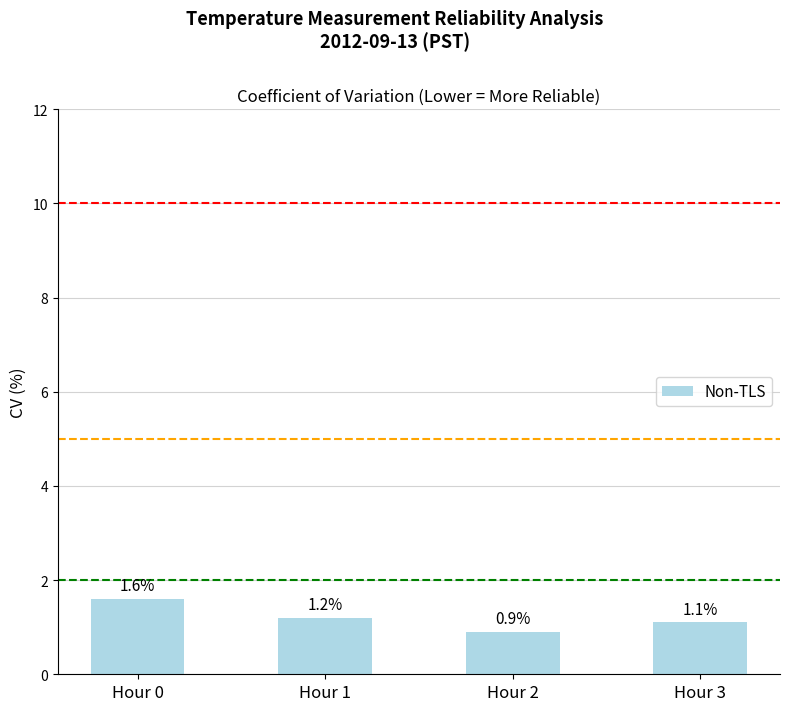

Between Hour 1 and Hour 2, which is larger?

Hour 1